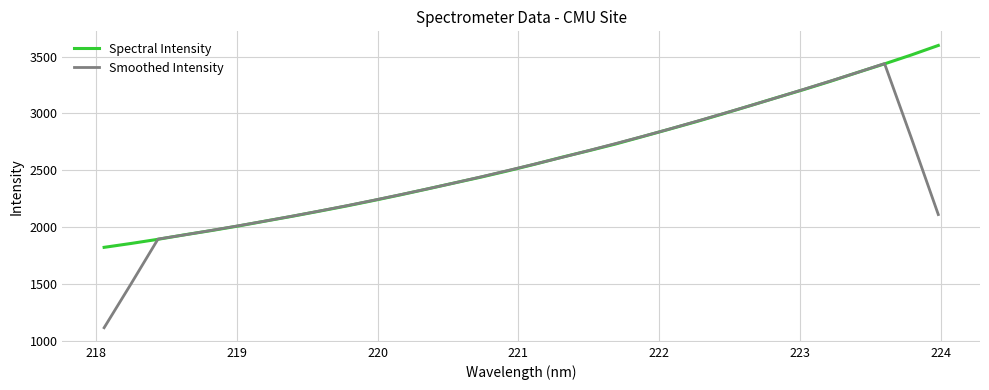

Rank the series by their maximum value, from lowest to highest.

Smoothed Intensity, Spectral Intensity